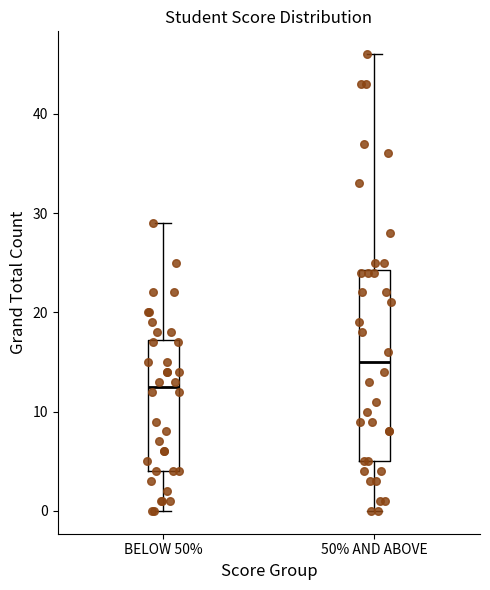

Reading left to right, transcribe this box plot: for each box, give where its median line is, the range the box spans, and where its two whiskers end, as read against the y-axis. The values are not printed on the chart, so give them approximately, as read against the axis.

BELOW 50%: median 13, box 4 to 17, whiskers 0 to 29
50% AND ABOVE: median 15, box 5 to 24, whiskers 0 to 46